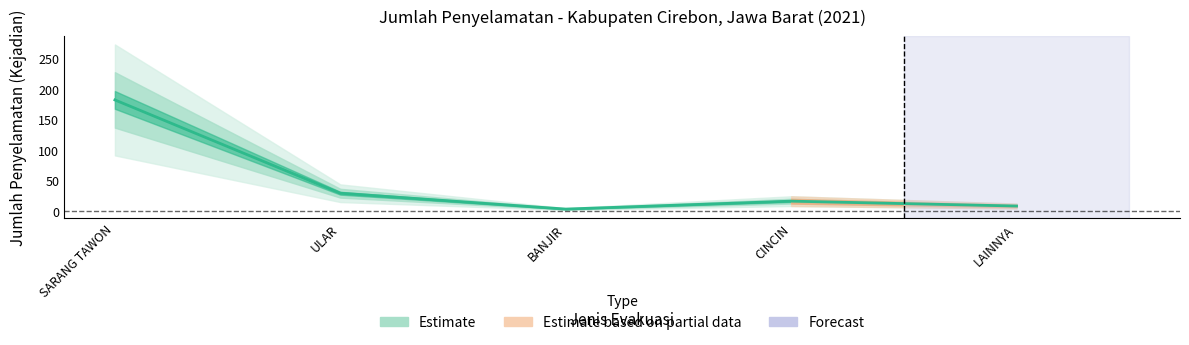

List the labels in order of value, smallest first.

BANJIR, LAINNYA, CINCIN, ULAR, SARANG TAWON